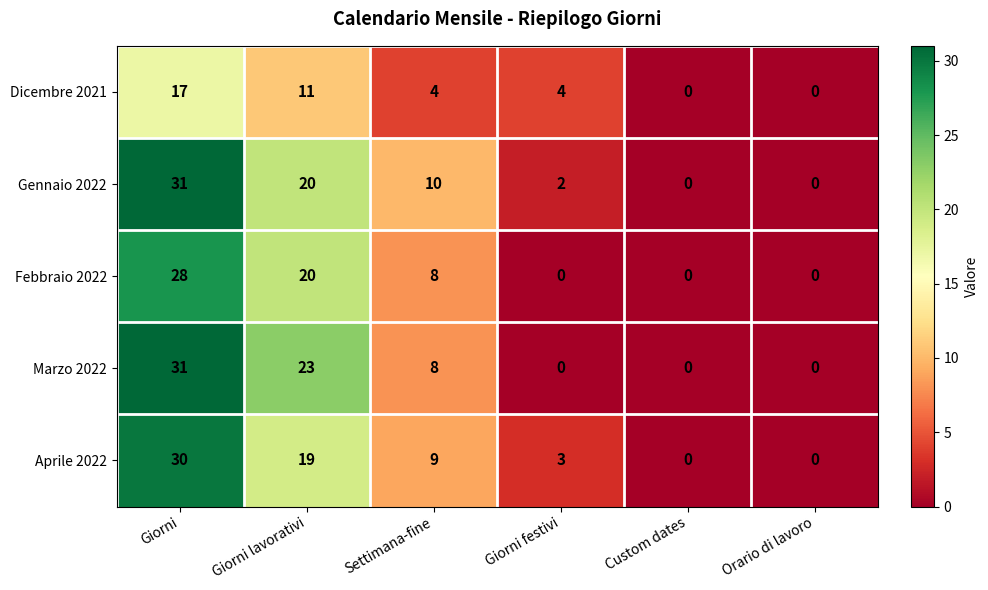

Which series changed the most between Giorni lavorativi and Giorni festivi?

Marzo 2022